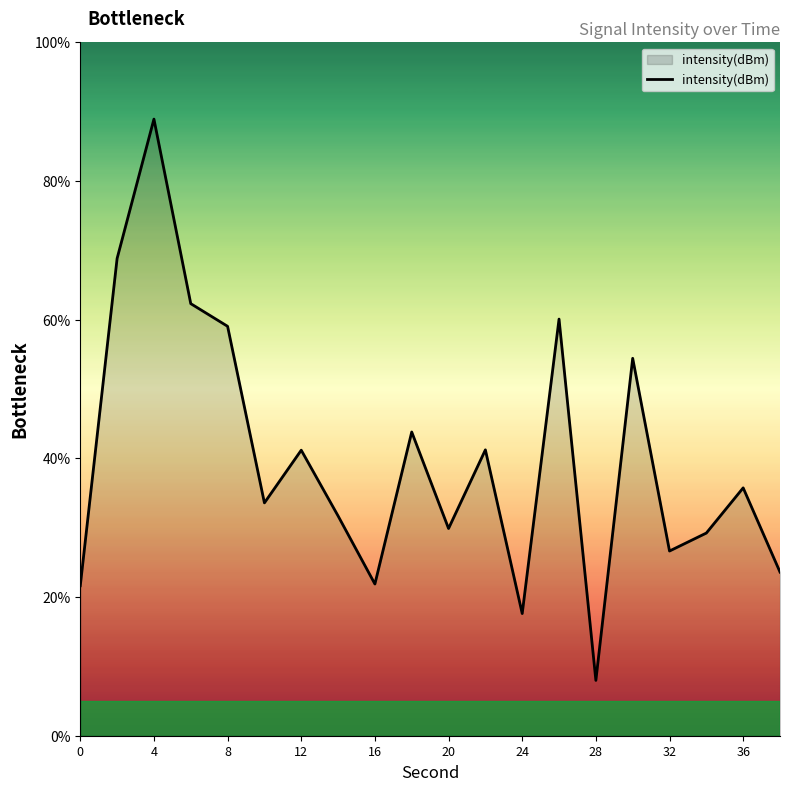

What is the minimum value shown in the chart?

8.0